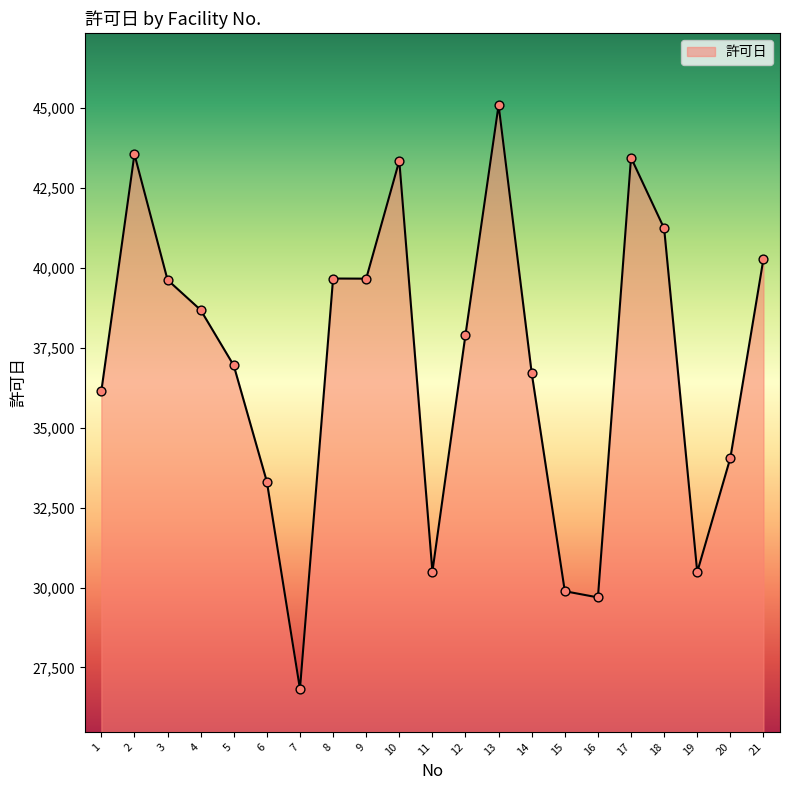

Which has a higher value, 11 or 21?

21